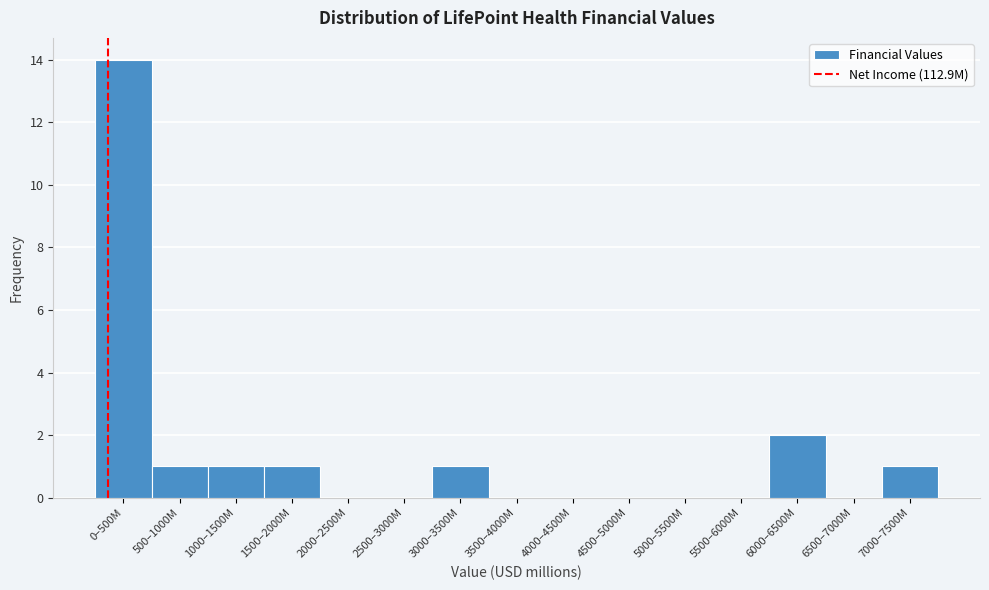

Reading left to right, transcribe all the data shown in this chart.

0–500M=14	500–1000M=1	1000–1500M=1	1500–2000M=1	2000–2500M=0	2500–3000M=0	3000–3500M=1	3500–4000M=0	4000–4500M=0	4500–5000M=0	5000–5500M=0	5500–6000M=0	6000–6500M=2	6500–7000M=0	7000–7500M=1